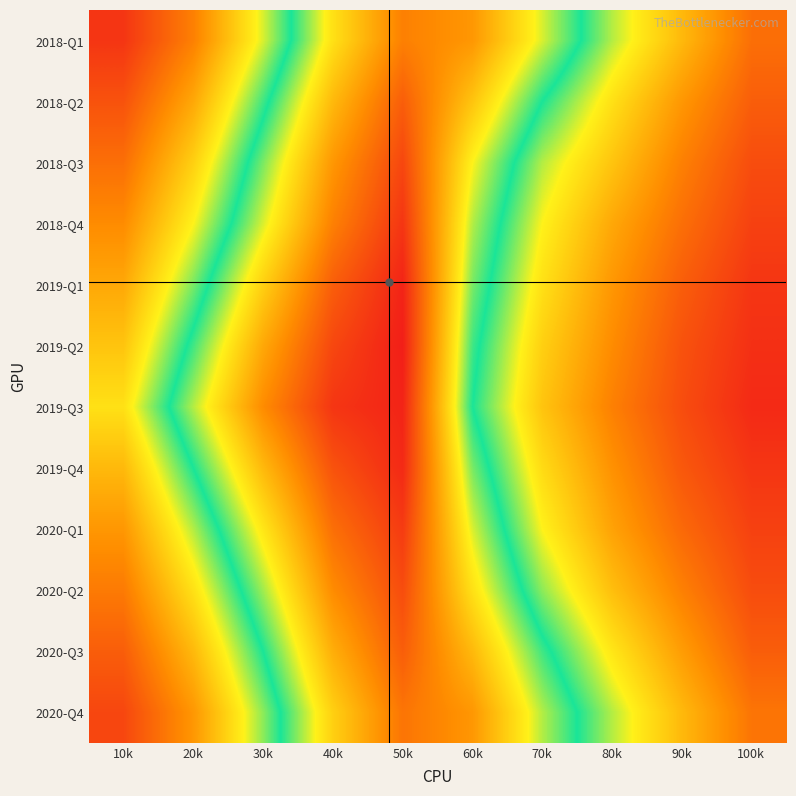

Reading left to right, transcribe all the data shown in this chart.

2018-Q1: 10k=0.9	20k=0.8	30k=0.6	40k=0.3	50k=0.2	60k=0.2	70k=0.4	80k=0.6	90k=0.7	100k=0.8
2018-Q2: 10k=0.9	20k=0.8	30k=0.5	40k=0.3	50k=0.1	60k=0.3	70k=0.5	80k=0.7	90k=0.8	100k=0.9
2018-Q3: 10k=0.8	20k=0.7	30k=0.5	40k=0.2	50k=0.1	60k=0.4	70k=0.6	80k=0.7	90k=0.8	100k=0.9
2018-Q4: 10k=0.8	20k=0.6	30k=0.4	40k=0.2	50k=0.1	60k=0.4	70k=0.6	80k=0.8	90k=0.8	100k=0.9
2019-Q1: 10k=0.8	20k=0.6	30k=0.3	40k=0.1	50k=0.0	60k=0.5	70k=0.7	80k=0.8	90k=0.9	100k=0.9
2019-Q2: 10k=0.7	20k=0.5	30k=0.2	40k=0.1	50k=0.0	60k=0.5	70k=0.7	80k=0.8	90k=0.9	100k=1.0
2019-Q3: 10k=0.7	20k=0.4	30k=0.2	40k=0.1	50k=0.0	60k=0.5	70k=0.7	80k=0.8	90k=0.9	100k=1.0
2019-Q4: 10k=0.7	20k=0.5	30k=0.3	40k=0.1	50k=0.0	60k=0.5	70k=0.7	80k=0.8	90k=0.9	100k=0.9
2020-Q1: 10k=0.8	20k=0.6	30k=0.4	40k=0.1	50k=0.1	60k=0.4	70k=0.6	80k=0.8	90k=0.9	100k=0.9
2020-Q2: 10k=0.8	20k=0.7	30k=0.4	40k=0.2	50k=0.1	60k=0.3	70k=0.6	80k=0.7	90k=0.8	100k=0.9
2020-Q3: 10k=0.9	20k=0.7	30k=0.5	40k=0.3	50k=0.1	60k=0.3	70k=0.5	80k=0.6	90k=0.8	100k=0.9
2020-Q4: 10k=0.9	20k=0.8	30k=0.6	40k=0.3	50k=0.2	60k=0.2	70k=0.4	80k=0.6	90k=0.7	100k=0.8